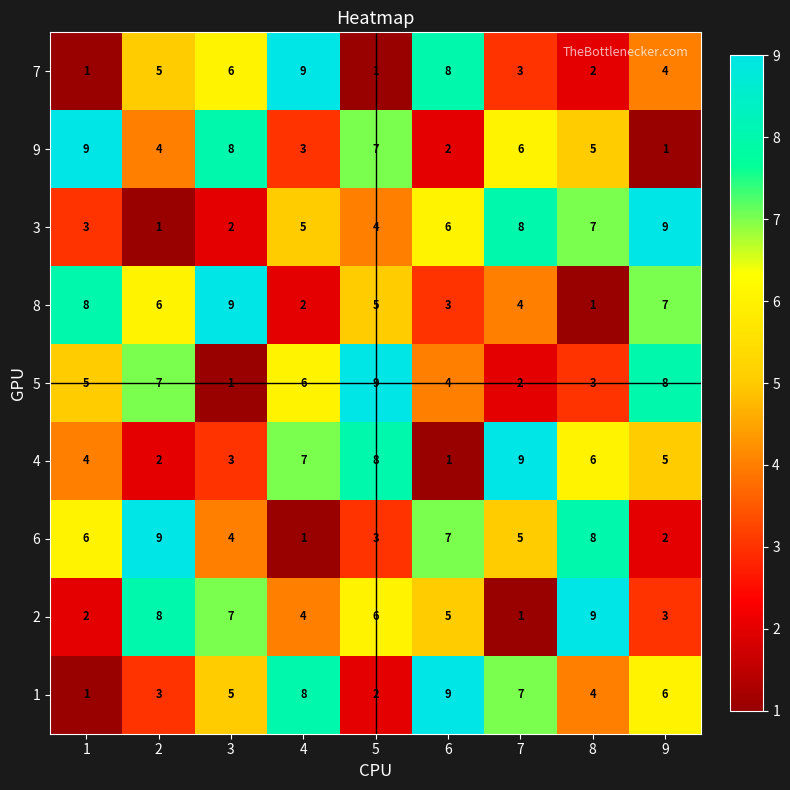

The 7 series shows 11 at 3. True or false?

False